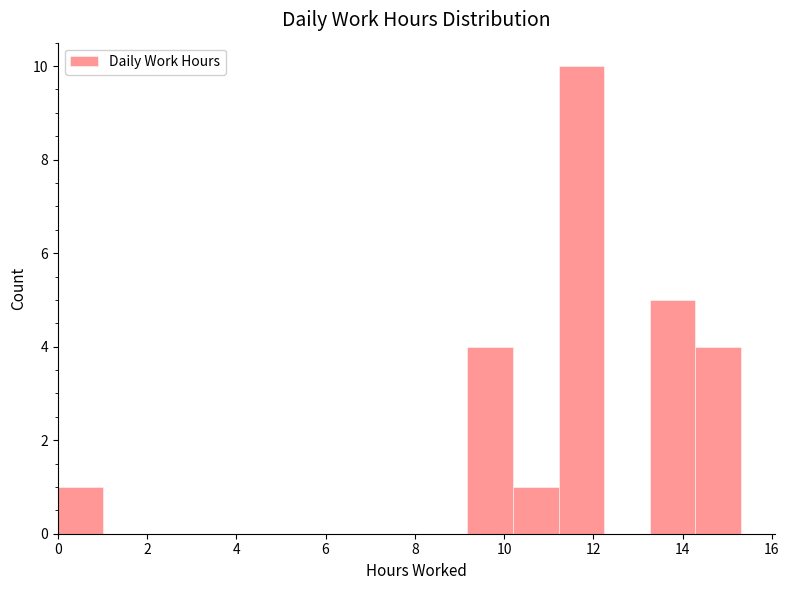

Reading left to right, list every bar in this chart as the range it spans on the x-axis followed by its height. Neither the bar edges nor the heights are printed on the chart, so give them approximately, as read against the axes.

0.00 to 1.02: 1
1.02 to 2.04: 0
2.04 to 3.06: 0
3.06 to 4.08: 0
4.08 to 5.10: 0
5.10 to 6.12: 0
6.12 to 7.14: 0
7.14 to 8.16: 0
8.16 to 9.18: 0
9.18 to 10.20: 4
10.20 to 11.22: 1
11.22 to 12.24: 10
12.24 to 13.26: 0
13.26 to 14.28: 5
14.28 to 15.30: 4